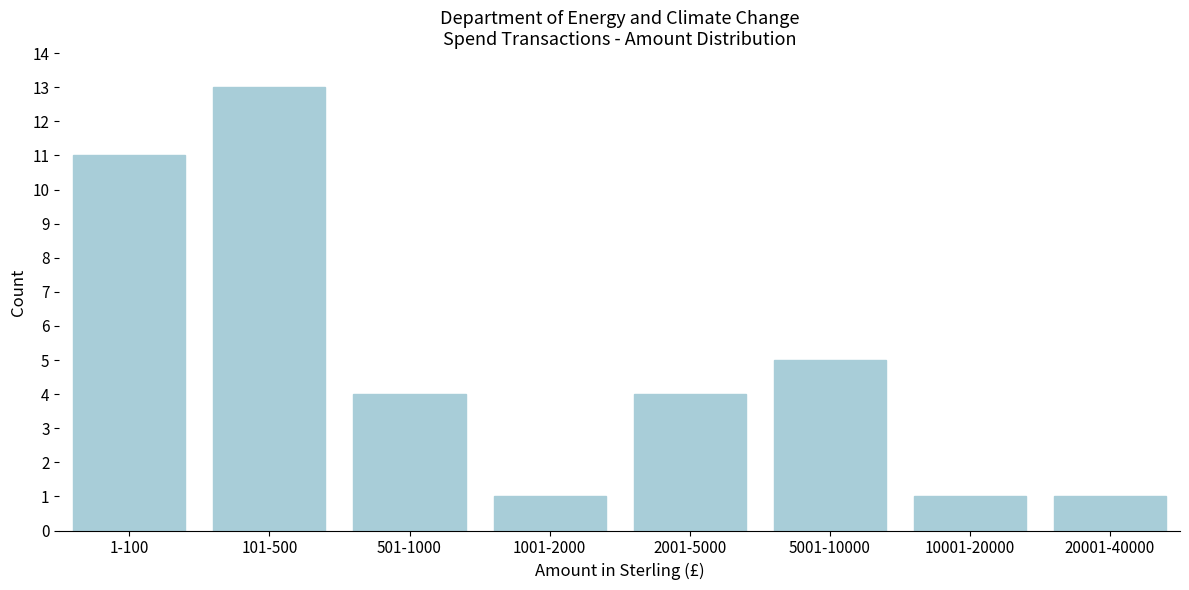

Reading left to right, transcribe all the data shown in this chart.

1-100=11	101-500=13	501-1000=4	1001-2000=1	2001-5000=4	5001-10000=5	10001-20000=1	20001-40000=1